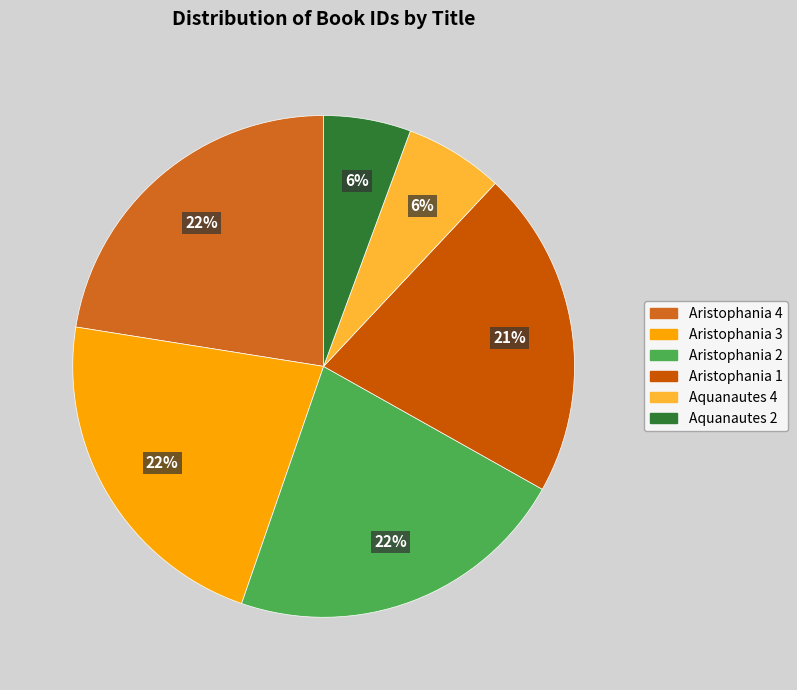

Approximately how many times larger is the value at Aristophania 1 compared to Aquanautes 2?

3.8